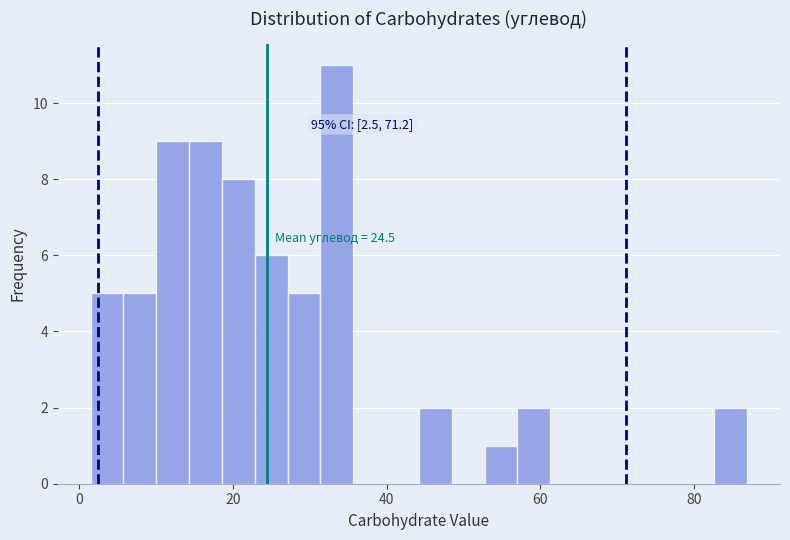

Around what value on the x-axis is the tallest bar? Give the approximate position of its centre, as read against the axis.

34